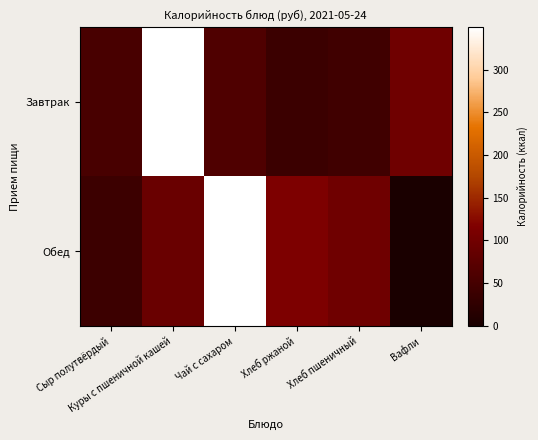

List the series in order of their peak value, lowest first.

Завтрак, Обед